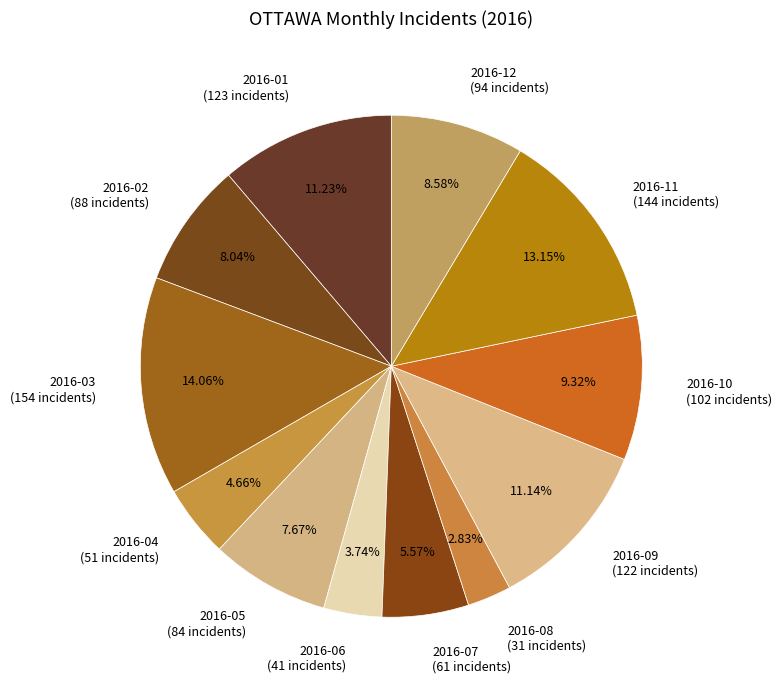

What is the ratio of the value at 2016-05 (84 incidents) to the value at 2016-02 (88 incidents)?

1.0